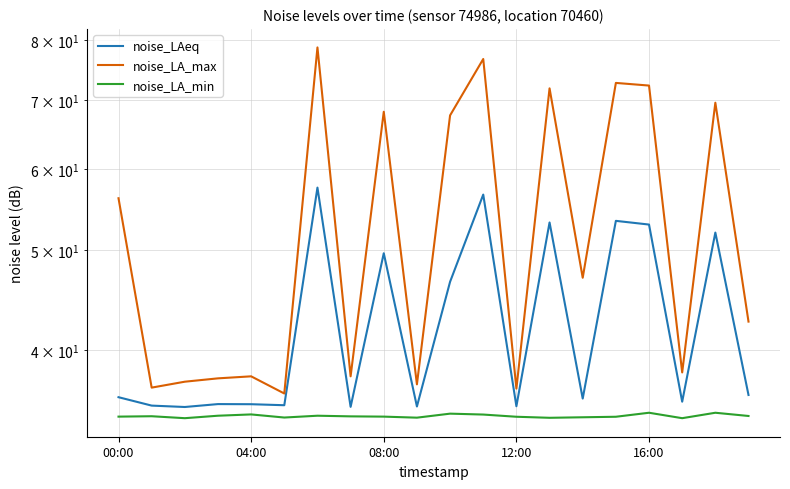

What value does the noise_LA_max series have at 17?

38.1